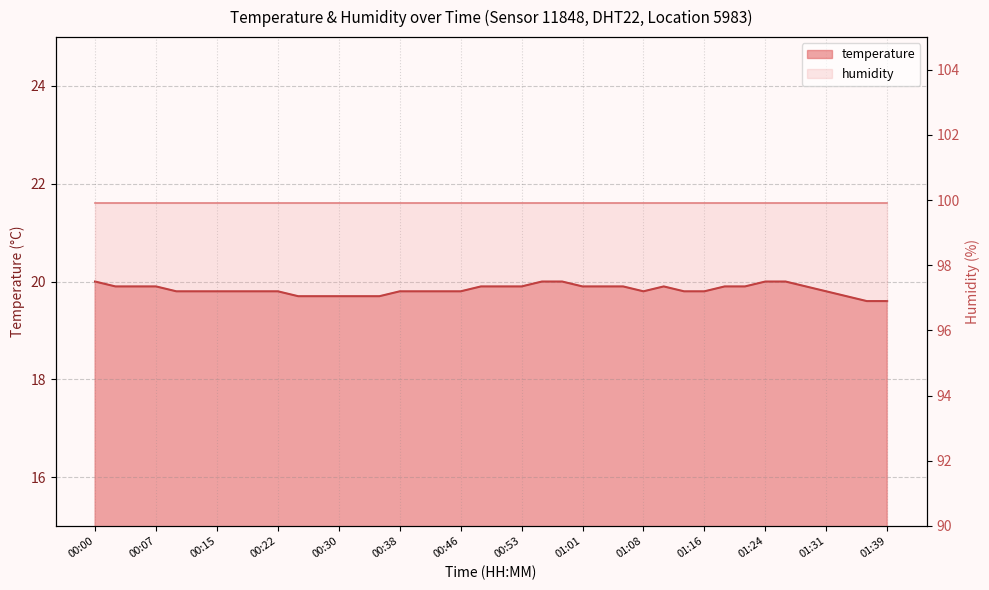

Does the chart have visible grid lines?

Yes